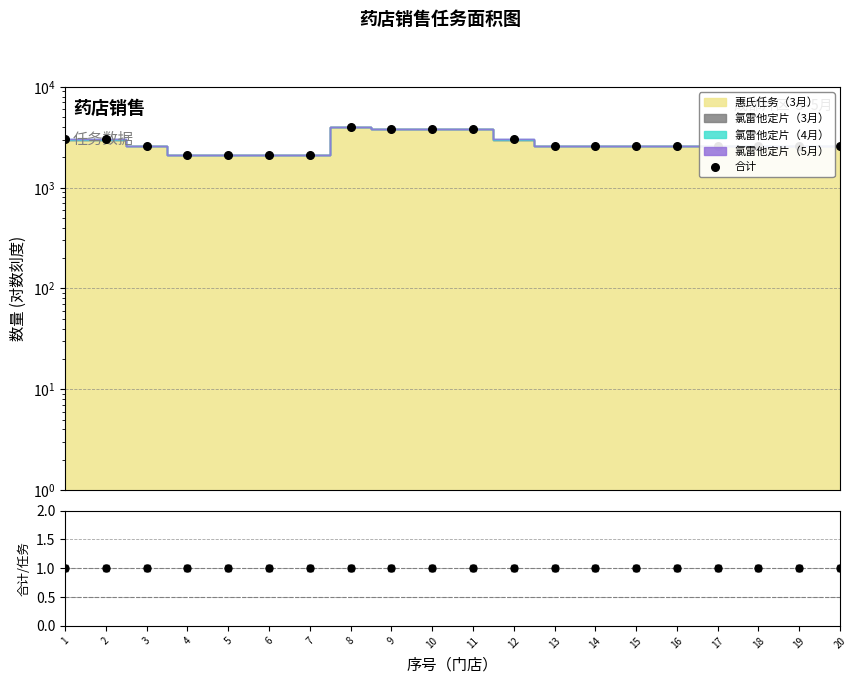

What is the total value across all series at 5?

2107.0